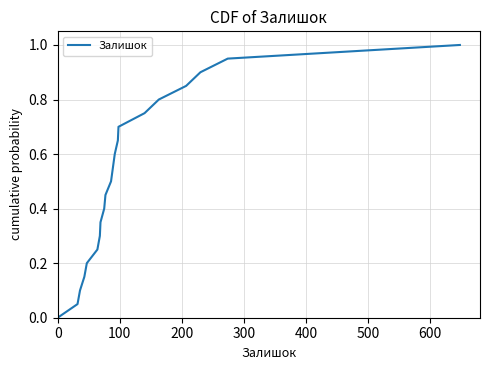

What is the maximum value shown in the chart?

1.0